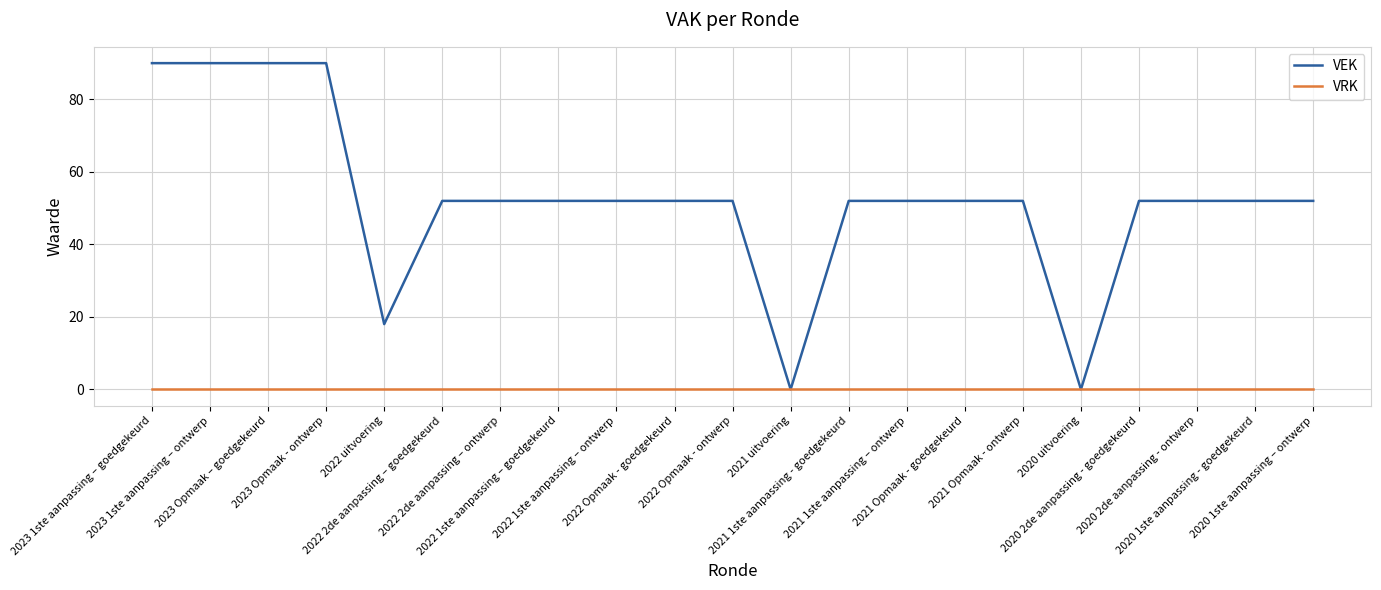

List the series in order of their peak value, lowest first.

VRK, VEK